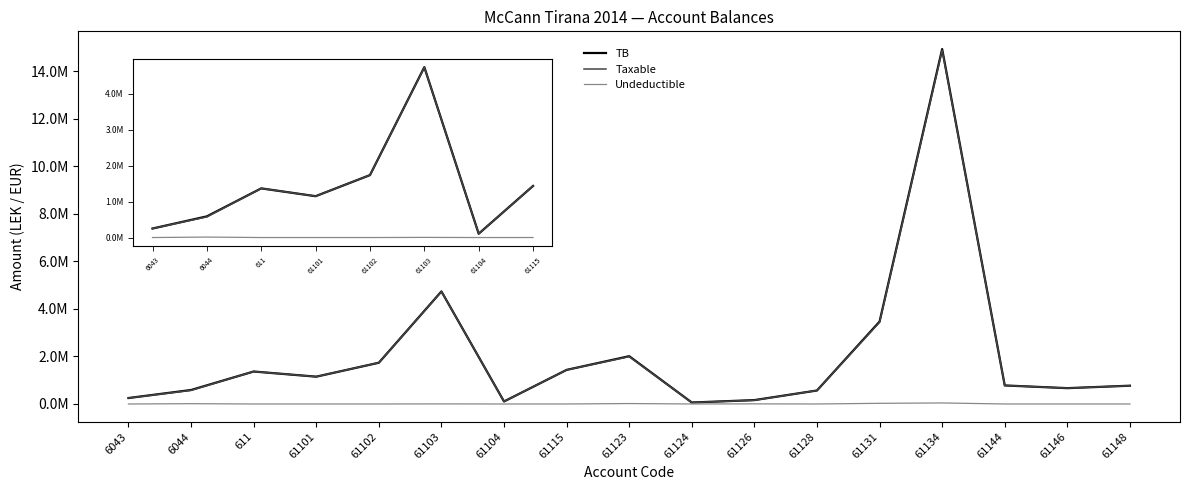

True or false: Taxable and TB cross at least once.

False